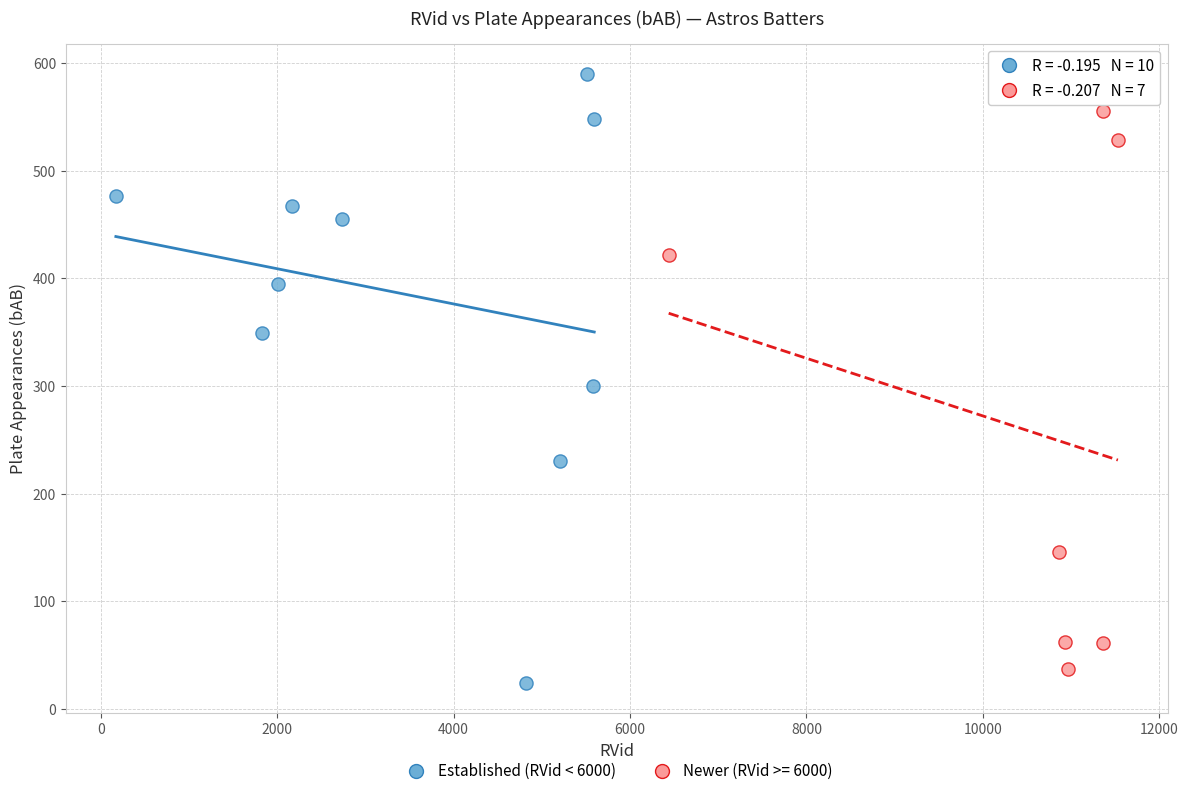

Which series has the largest Y range (max minus min)?

Established (RVid < 6000)